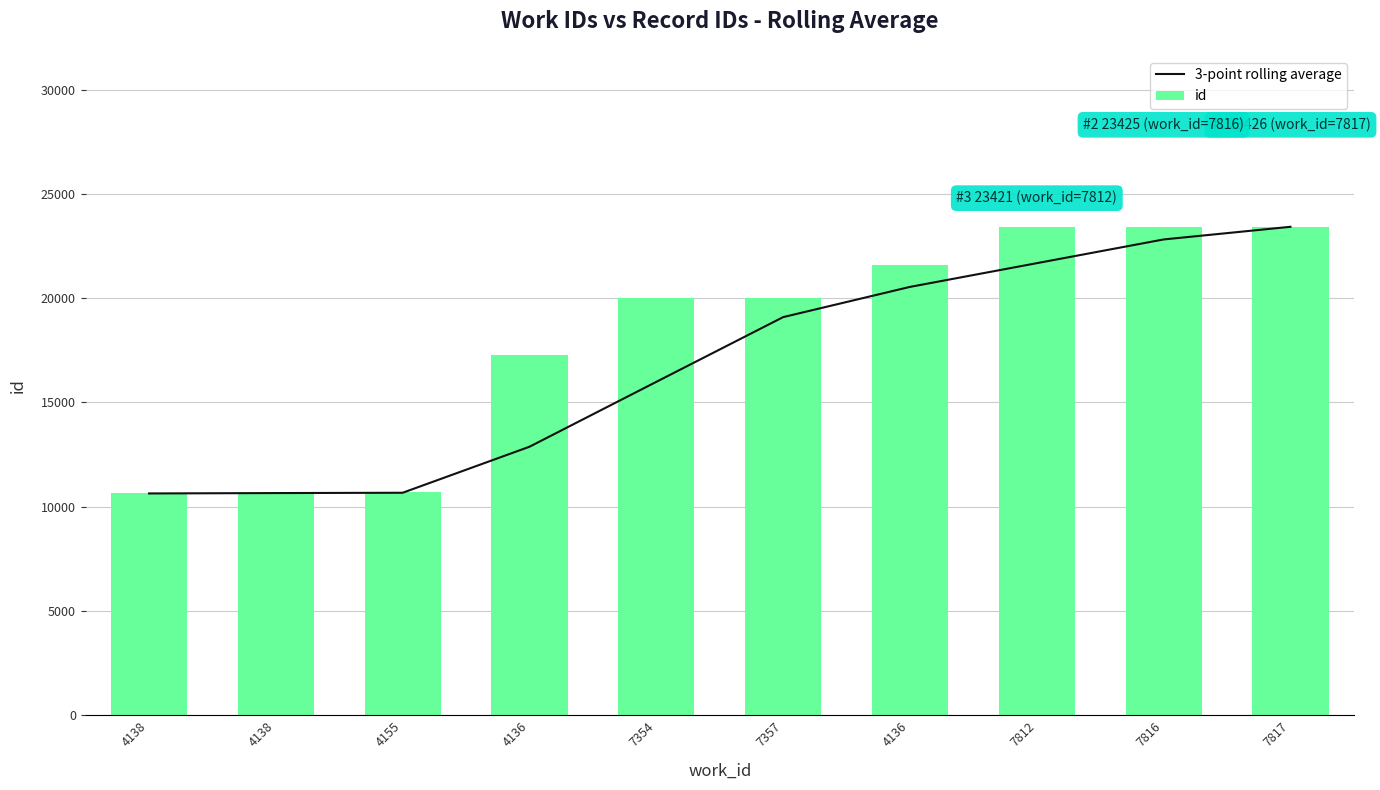

What are all the series names shown in the legend?

3-point rolling average, id